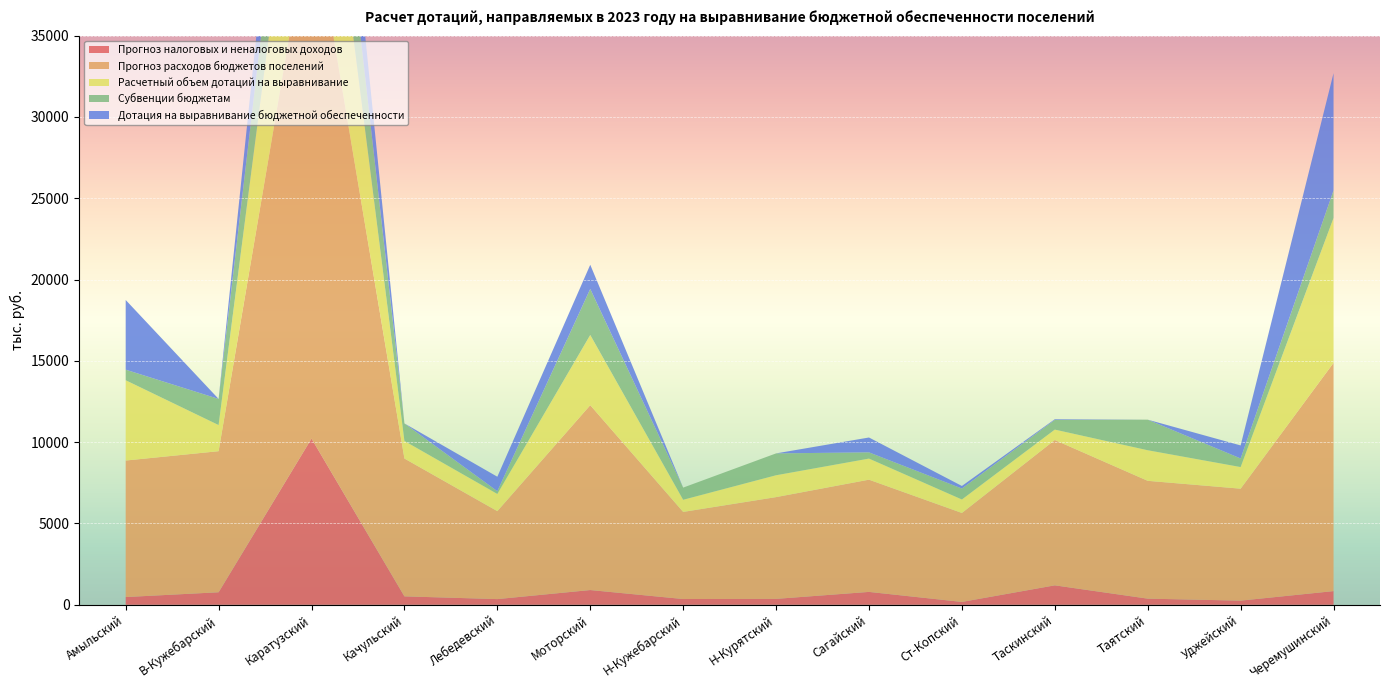

Reading left to right, list all the values displayed in this chart.

Прогноз налоговых и неналоговых доходов: Амыльский=475.5	В-Кужебарский=769.9	Каратузский=10222.7	Качульский=518.4	Лебедевский=349.1	Моторский=906.6	Н-Кужебарский=353.9	Н-Курятский=363.3	Сагайский=792.0	Ст-Копский=175.4	Таскинский=1196.2	Таятский=377.0	Уджейский=255.2	Черемушинский=841.6
Прогноз расходов бюджетов поселений: Амыльский=8395.9	В-Кужебарский=8675.9	Каратузский=32726.0	Качульский=8477.2	Лебедевский=5409.5	Моторский=11370.0	Н-Кужебарский=5357.6	Н-Курятский=6258.7	Сагайский=6902.3	Ст-Копский=5470.9	Таскинский=8938.2	Таятский=7246.8	Уджейский=6885.2	Черемушинский=14038.4
Расчетный объем дотаций на выравнивание: Амыльский=4936.9	В-Кужебарский=1607.1	Каратузский=12327.0	Качульский=1079.0	Лебедевский=1058.4	Моторский=4317.2	Н-Кужебарский=747.5	Н-Курятский=1344.2	Сагайский=1296.8	Ст-Копский=830.4	Таскинский=639.1	Таятский=1880.3	Уджейский=1329.9	Черемушинский=8909.2
Субвенции бюджетам: Амыльский=650.8	В-Кужебарский=1607.1	Каратузский=6301.7	Качульский=1079.0	Лебедевский=169.2	Моторский=2830.9	Н-Кужебарский=747.5	Н-Курятский=1344.2	Сагайский=382.8	Ст-Копский=673.7	Таскинский=597.1	Таятский=1880.3	Уджейский=528.2	Черемушинский=1695.4
Дотация на выравнивание бюджетной обеспеченности: Амыльский=4286.1	В-Кужебарский=0.0	Каратузский=6025.3	Качульский=0.0	Лебедевский=889.2	Моторский=1486.3	Н-Кужебарский=0.0	Н-Курятский=0.0	Сагайский=914.0	Ст-Копский=156.7	Таскинский=42.0	Таятский=0.0	Уджейский=801.7	Черемушинский=7213.8